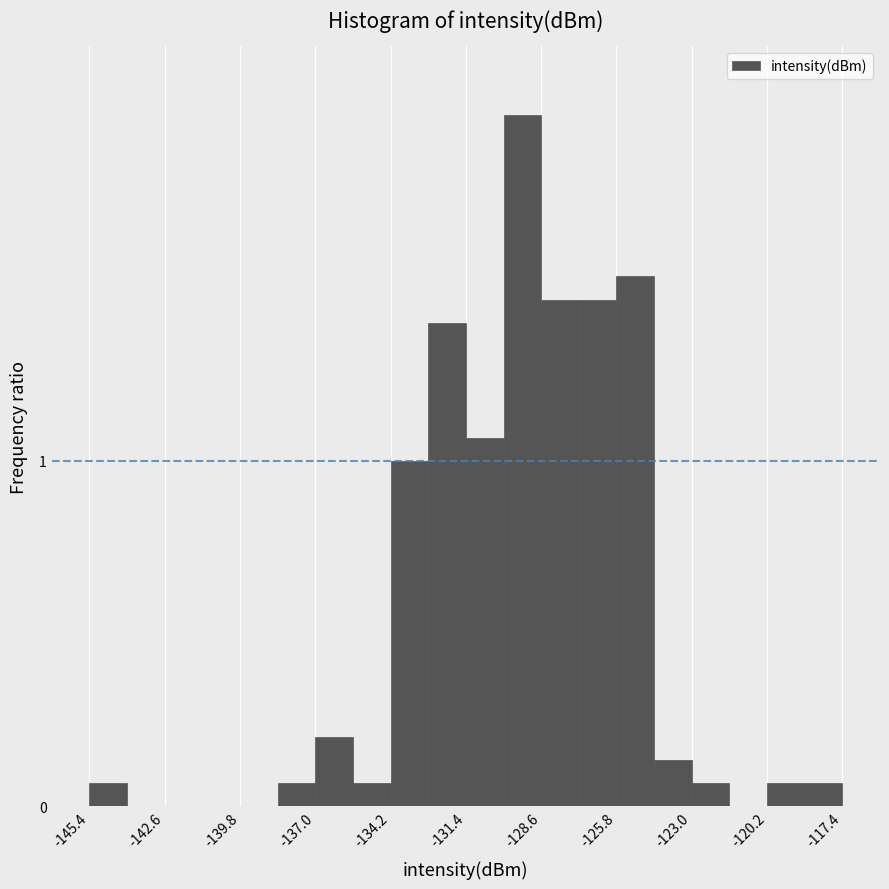

Around what value on the x-axis is the tallest bar? Give the approximate position of its centre, as read against the axis.

-129.5